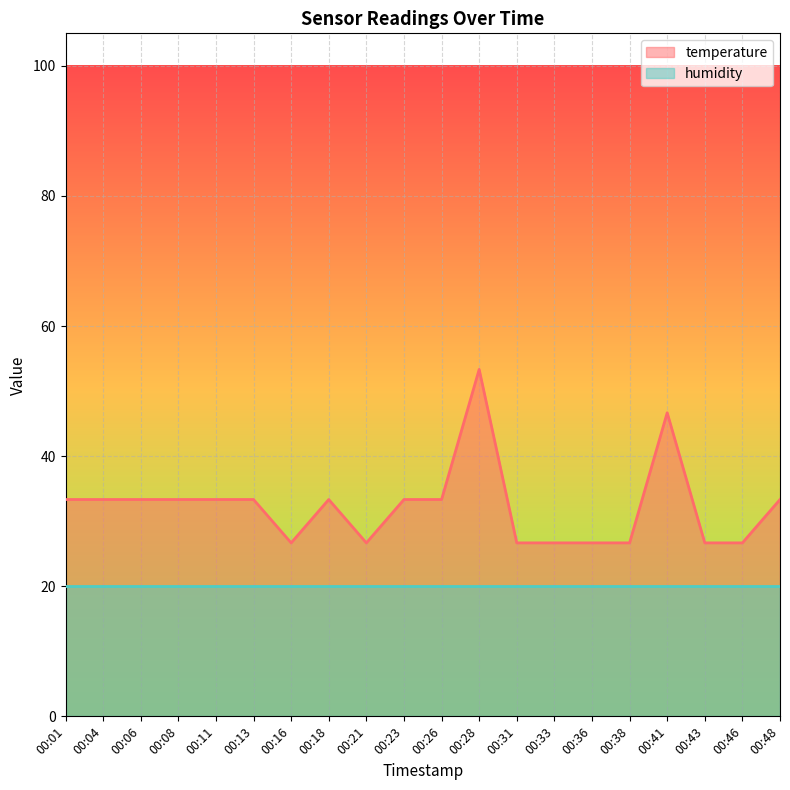

What is the spread (max minus min) of values at 00:01?

13.3